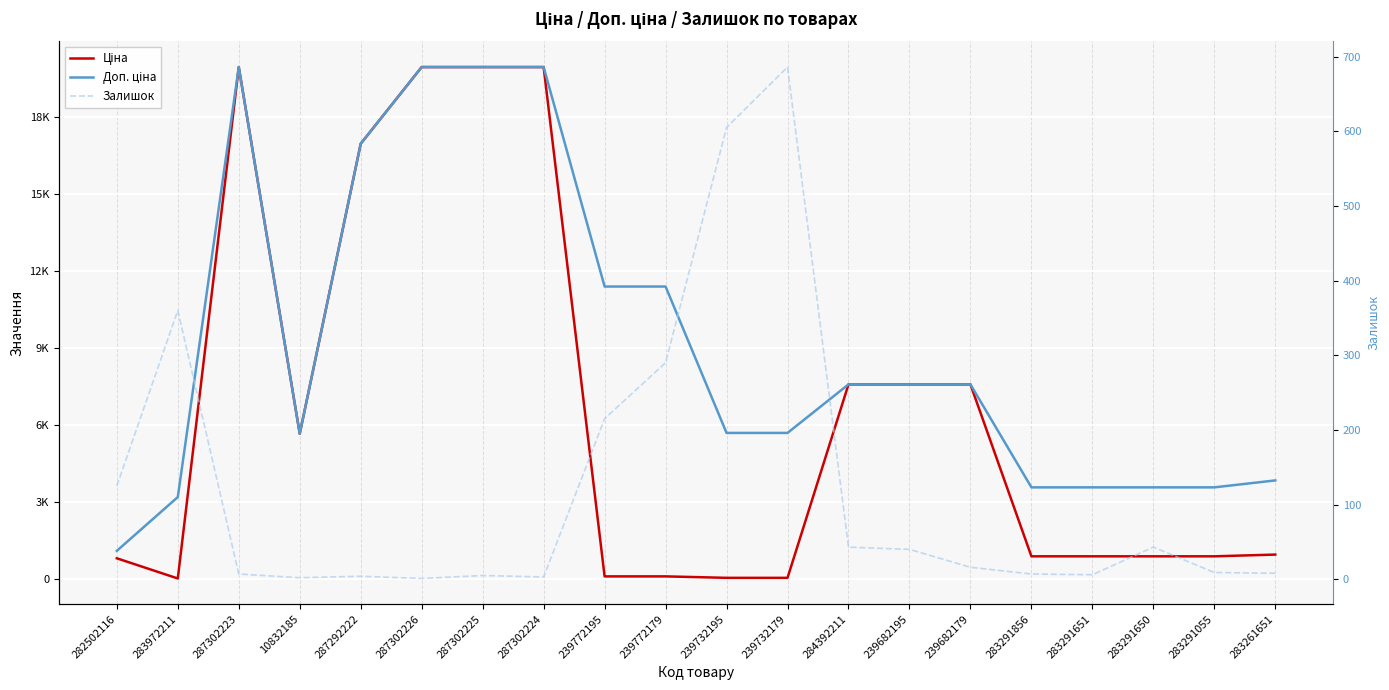

Reading left to right, transcribe all the data shown in this chart.

Ціна: 282502116=818.5	283972211=32.0	287302223=19964.2	10832185=5673.8	287292222=16976.3	287302226=19964.2	287302225=19964.2	287302224=19964.2	239772195=114.1	239772179=114.1	239732195=57.0	239732179=57.0	284392211=7596.5	239682195=7596.5	239682179=7596.5	283291856=895.9	283291651=895.9	283291650=895.9	283291055=895.9	283261651=963.5
Доп. ціна: 282502116=1109.2	283972211=3205.0	287302223=19964.2	10832185=5673.8	287292222=16976.3	287302226=19964.2	287302225=19964.2	287302224=19964.2	239772195=11410.0	239772179=11410.0	239732195=5705.0	239732179=5705.0	284392211=7596.5	239682195=7596.5	239682179=7596.5	283291856=3583.6	283291651=3583.6	283291650=3583.6	283291055=3583.6	283261651=3854.0
Залишок: 282502116=125.0	283972211=360.0	287302223=7.0	10832185=2.0	287292222=4.0	287302226=1.0	287302225=5.0	287302224=3.0	239772195=215.0	239772179=290.0	239732195=605.0	239732179=686.0	284392211=43.0	239682195=40.0	239682179=16.0	283291856=7.0	283291651=6.0	283291650=43.0	283291055=9.0	283261651=8.0